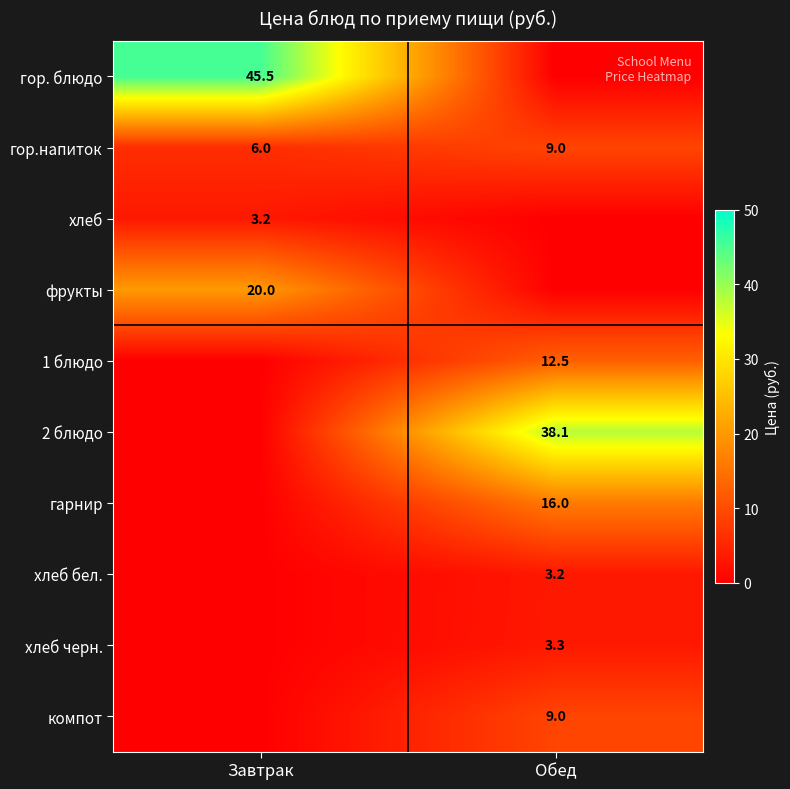

The value of гор.напиток at Завтрак is 6.0. True or false?

True